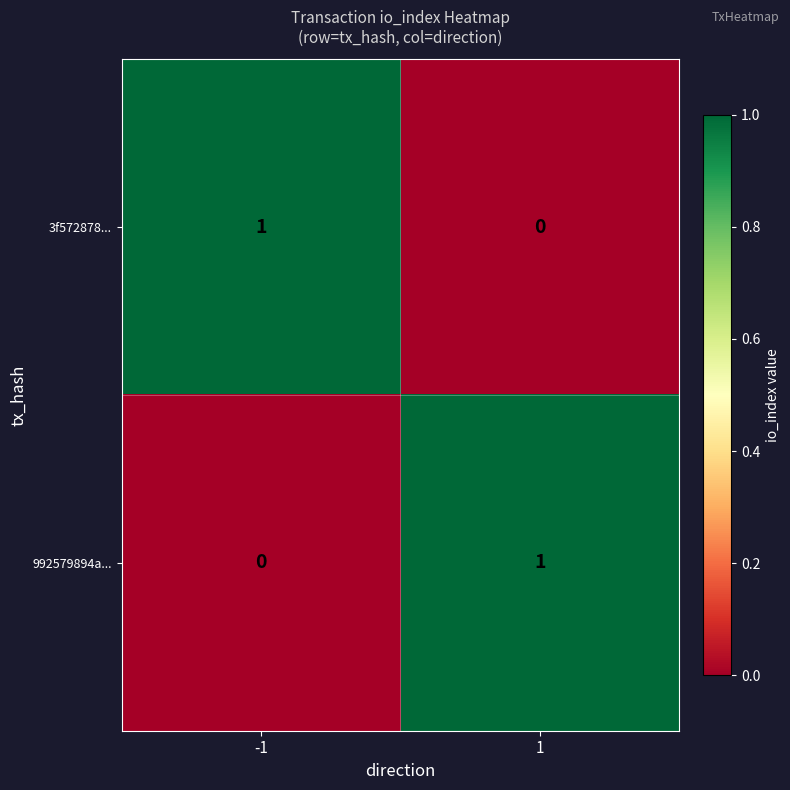

How many categories are shown in the chart?

2